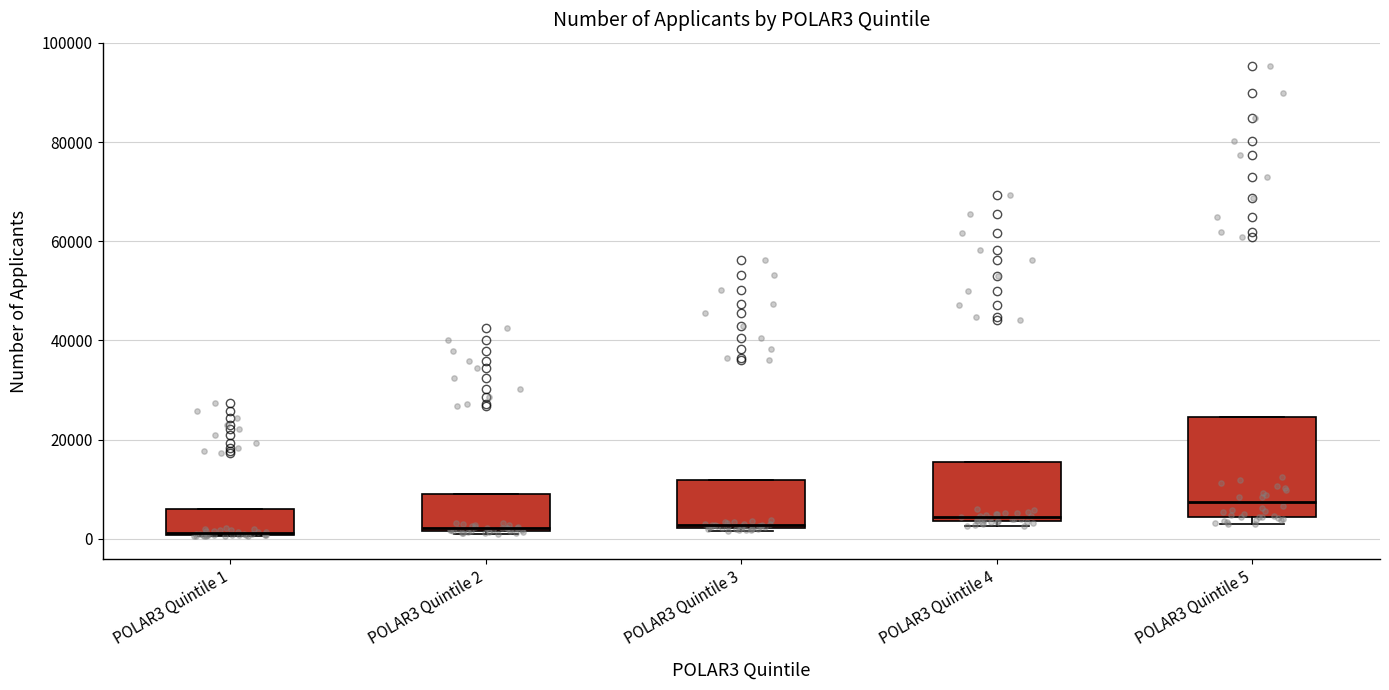

Where is the upper edge of the box for POLAR3 Quintile 1 on the y-axis? The values are not printed on the chart, so give them approximately, as read against the axis.

6000